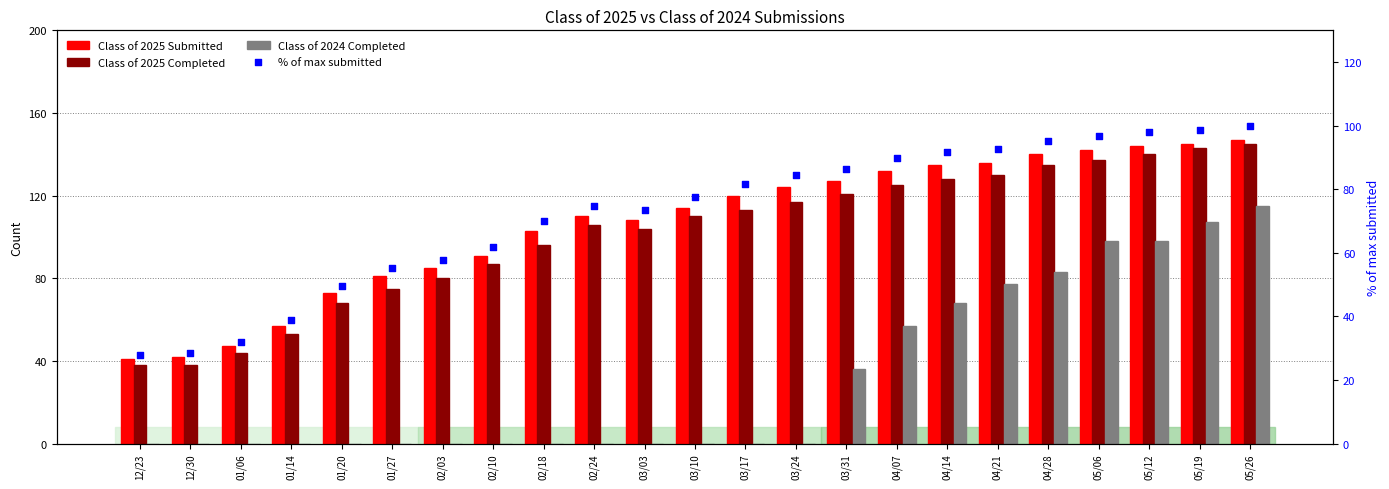

At how many categories does at least one series exceed 105?

14